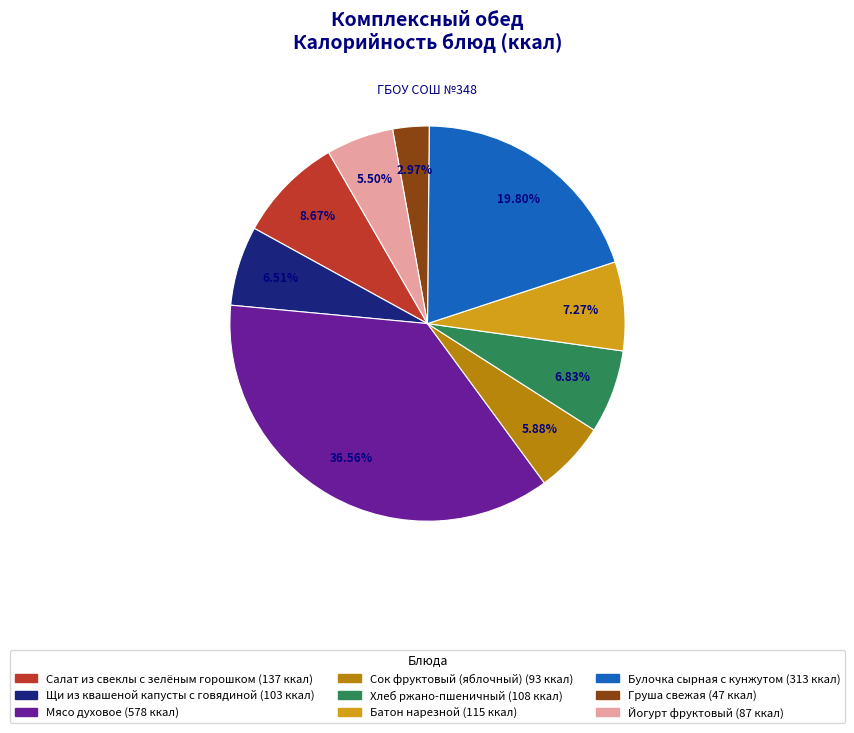

Is there any slice that represents more than half of the pie?

No